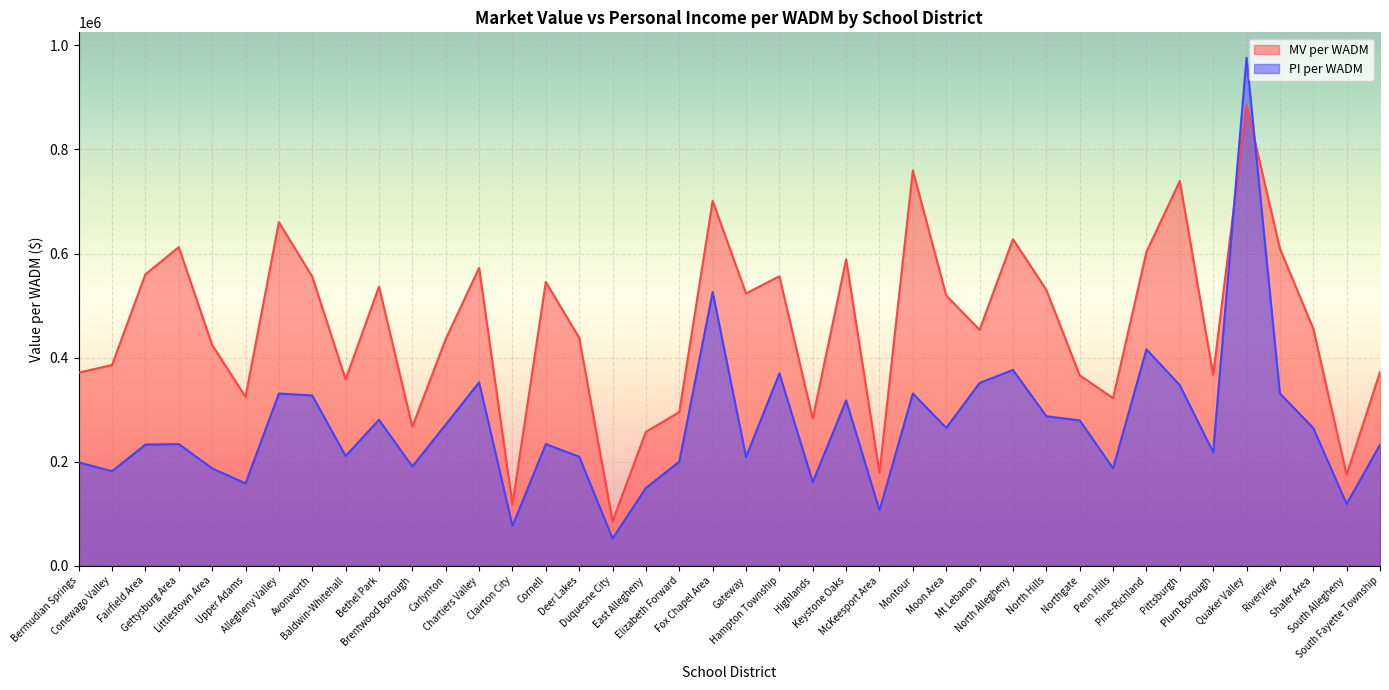

What is the difference between the highest and lowest values at Northgate?

86492